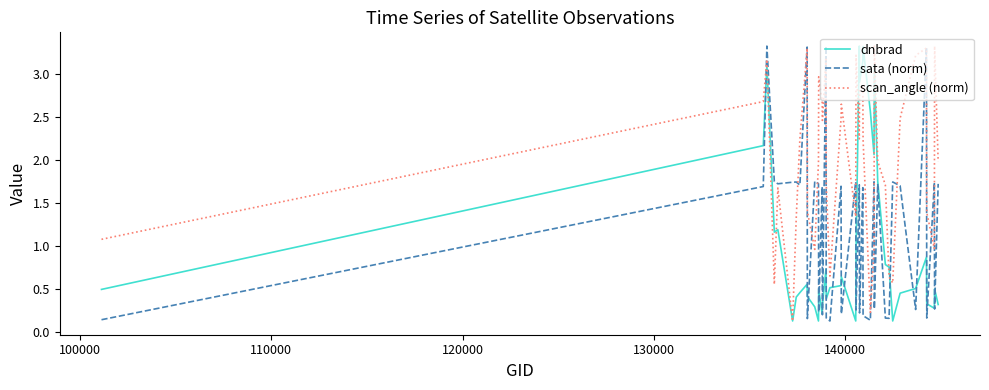

What is the difference between the second highest and minimum values in the dnbrad series?

3.2